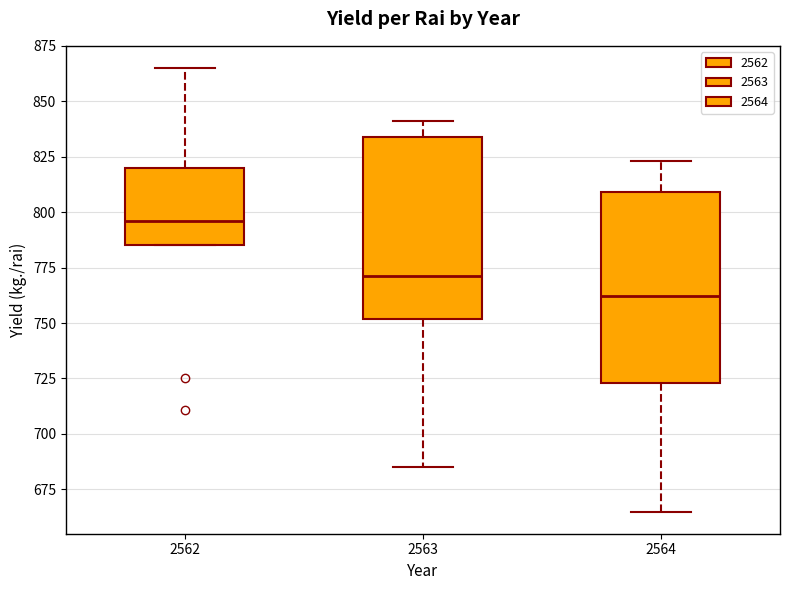

Reading left to right, transcribe this box plot: for each box, give where its median line is, the range the box spans, and where its two whiskers end, as read against the y-axis. The values are not printed on the chart, so give them approximately, as read against the axis.

2562: median 795, box 785 to 820, whiskers 785 to 865
2563: median 770, box 750 to 835, whiskers 685 to 840
2564: median 760, box 725 to 810, whiskers 665 to 825